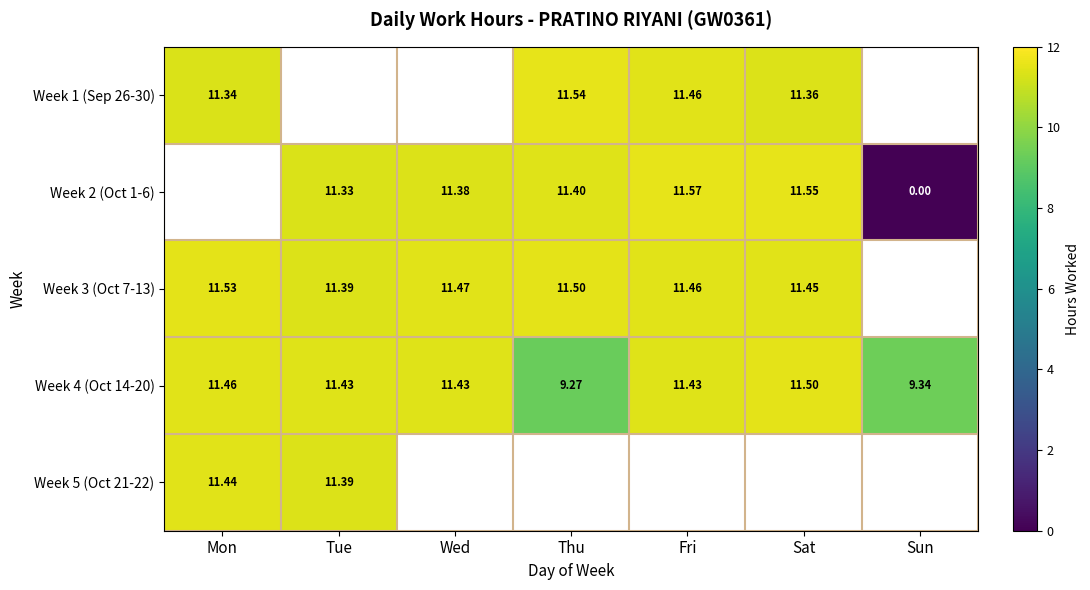

True or false: Week 2 (Oct 1-6) has a value of 20.0 at Fri.

False